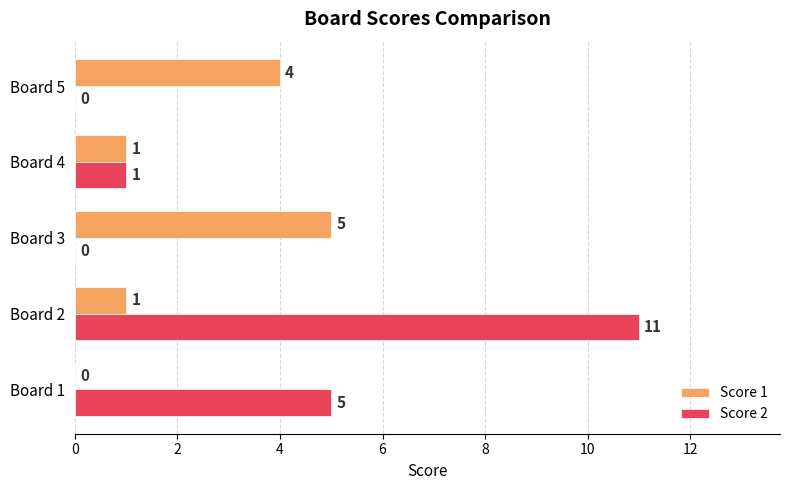

Between Board 2 and Board 5, which series saw the biggest shift?

Score 2